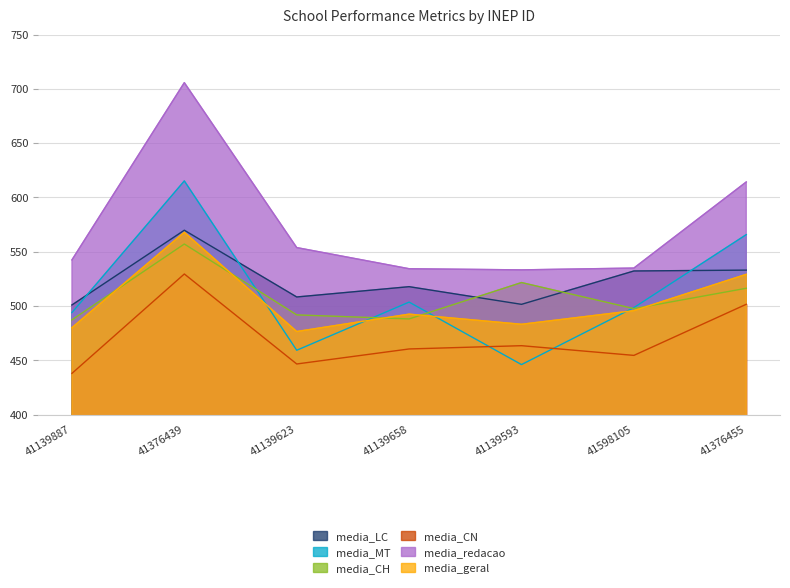

What position from the left is 41139887?

1